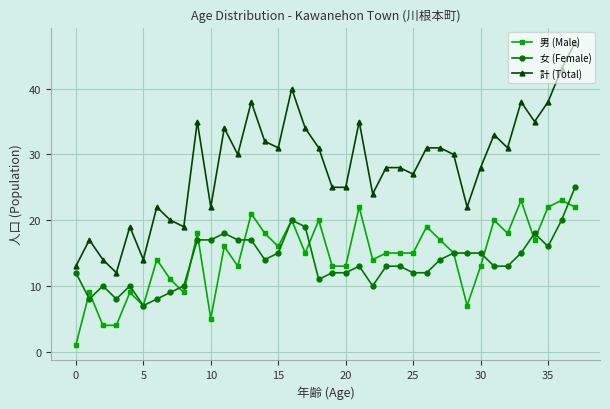

Which series has the largest total across all categories?

計 (Total)